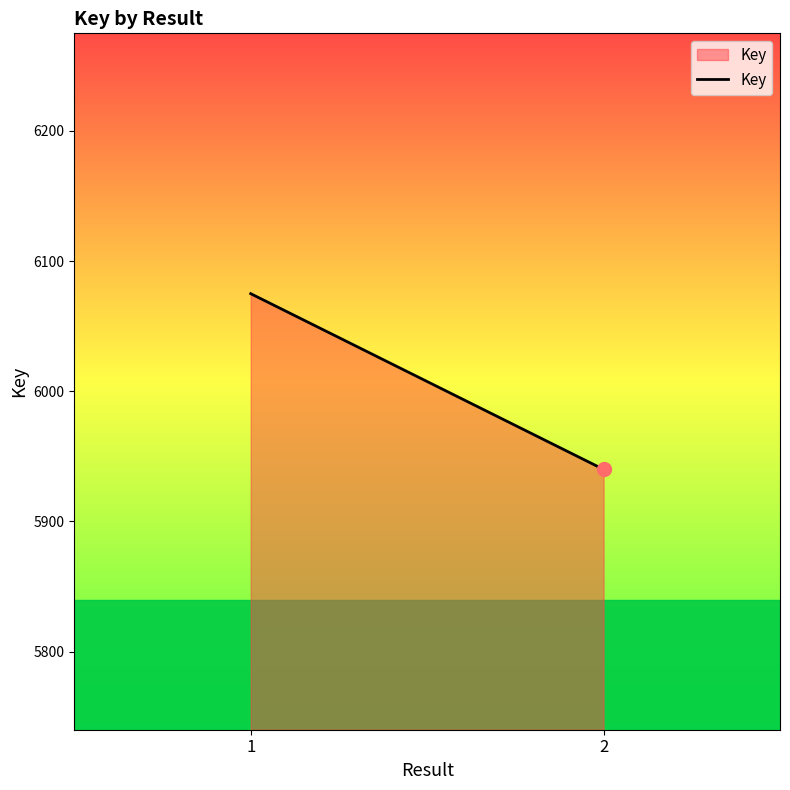

What is the ratio of the value at 2 to the value at 1?

1.0